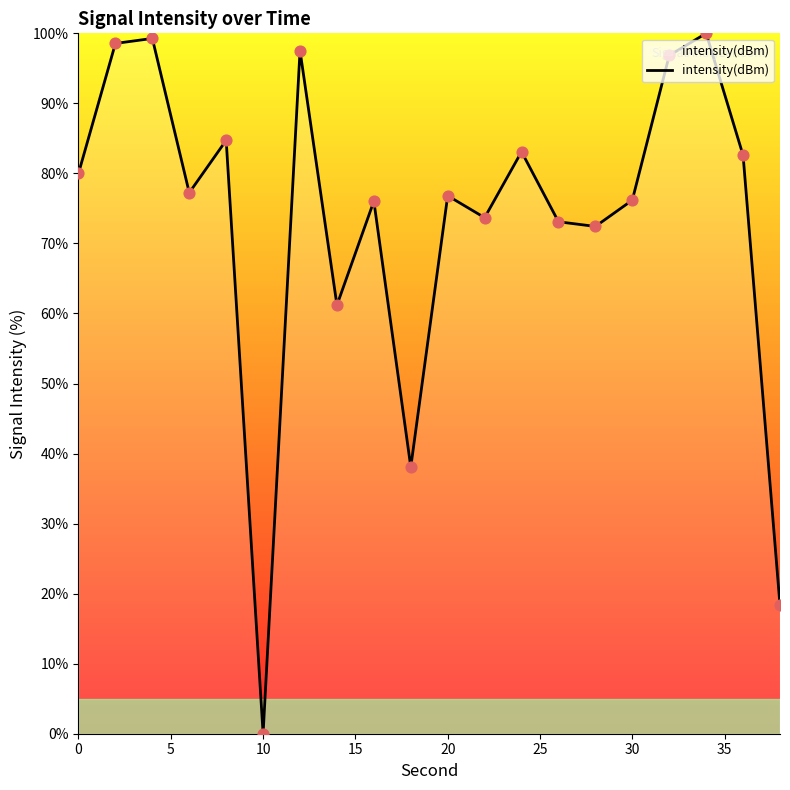

What is the difference between the maximum and minimum values?

100.0